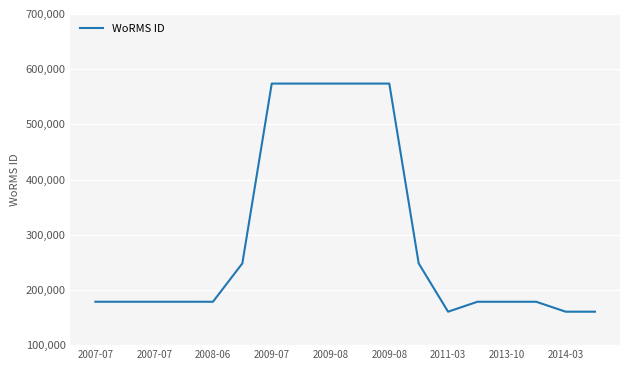

True or false: the data has more than 0 interior local peaks.

True